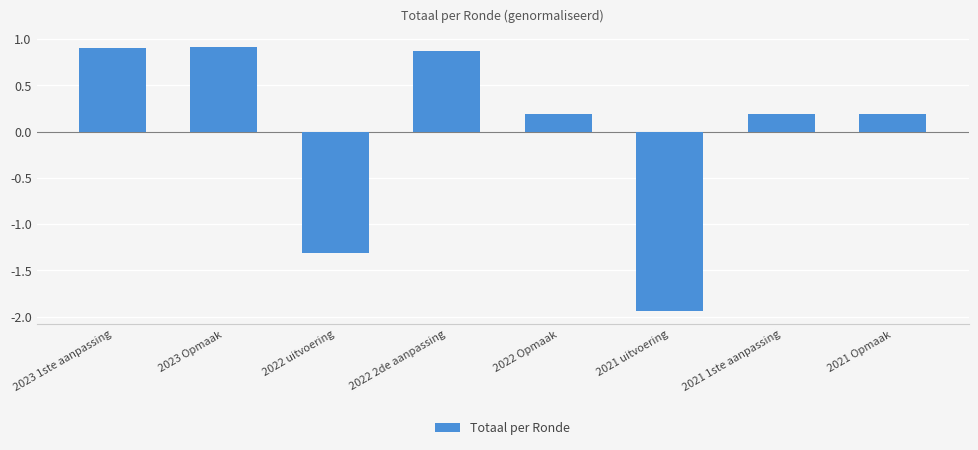

Where does the data first go above 0?

2023 1ste aanpassing